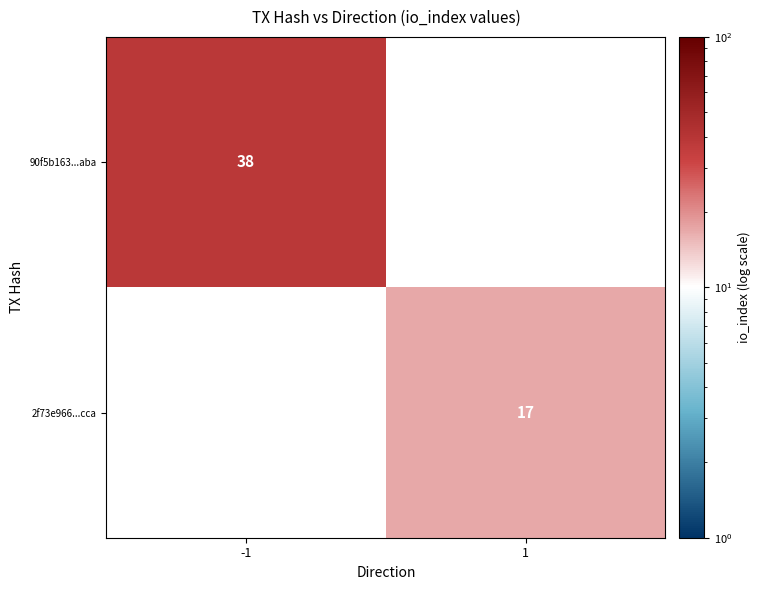

The 2f73e966...cca series shows 9 at 1. True or false?

False